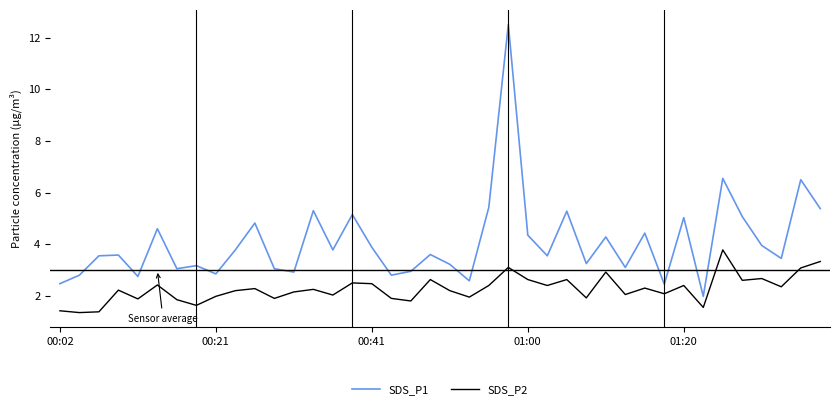

Which series has the largest total across all categories?

SDS_P1